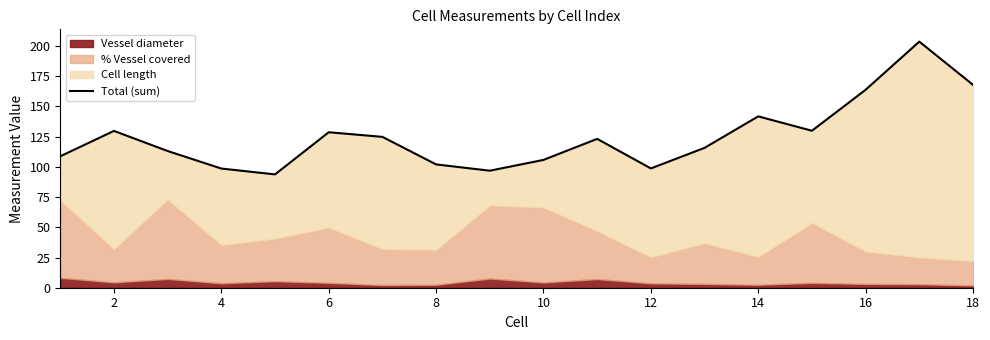

What is the difference between the maximum and minimum values?

109.9